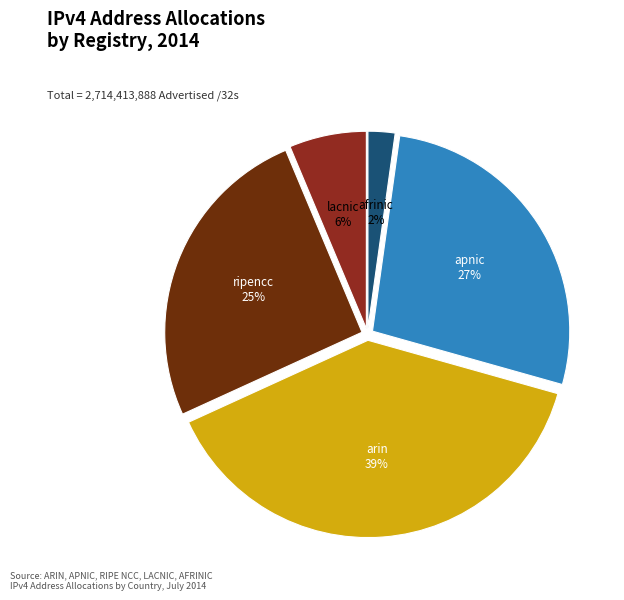

To the nearest percent, what portion does apnic represent?

27%